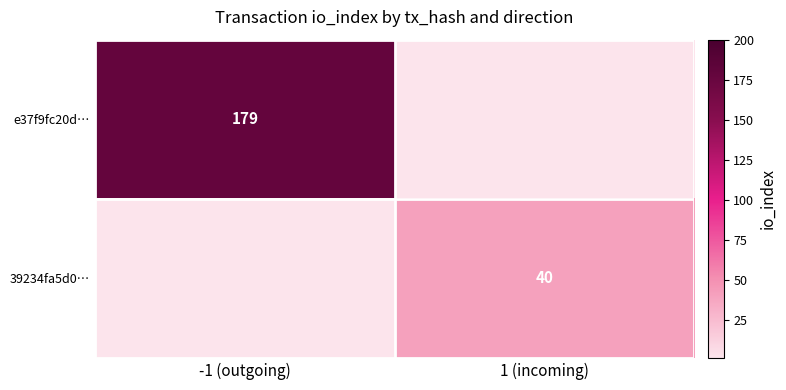

The value of e37f9fc20d… at -1 (outgoing) is 295. True or false?

False